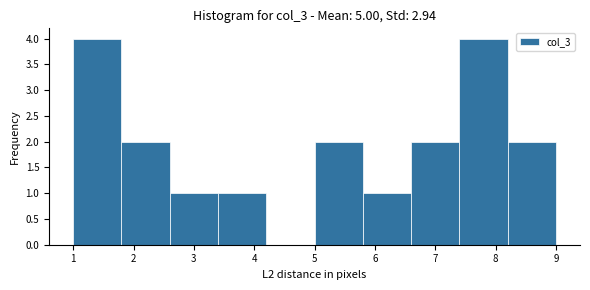

Reading left to right, list every bar in this chart as the range it spans on the x-axis followed by its height. The values are not printed on the chart, so give them approximately, as read against the axis.

1.0 to 1.8: 4
1.8 to 2.6: 2
2.6 to 3.4: 1
3.4 to 4.2: 1
4.2 to 5.0: 0
5.0 to 5.8: 2
5.8 to 6.6: 1
6.6 to 7.4: 2
7.4 to 8.2: 4
8.2 to 9.0: 2